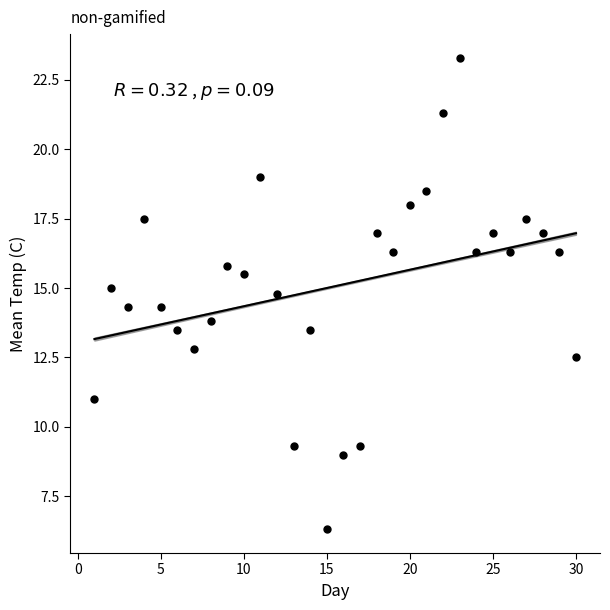

What is the range of X values (max minus min)?

29.0